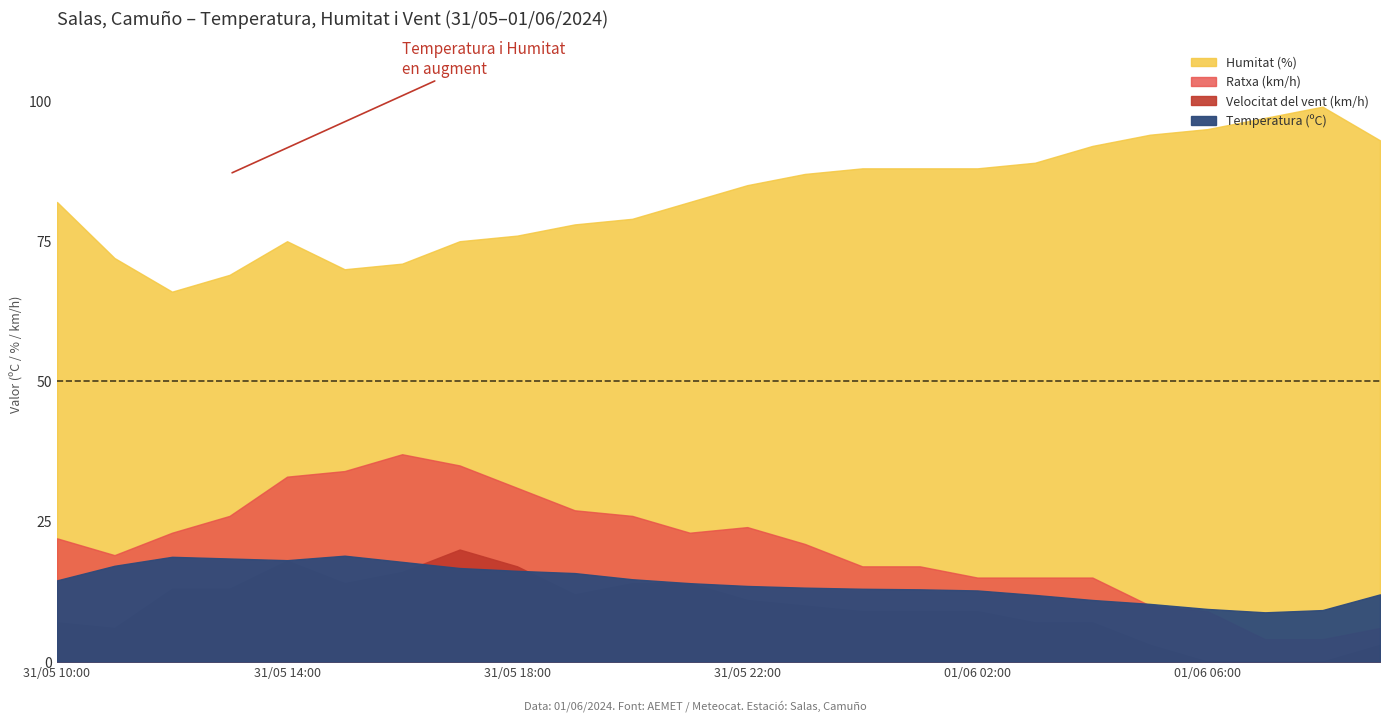

The Velocitat del vent (km/h) series shows 0.0 at 01/06 08:00. True or false?

True